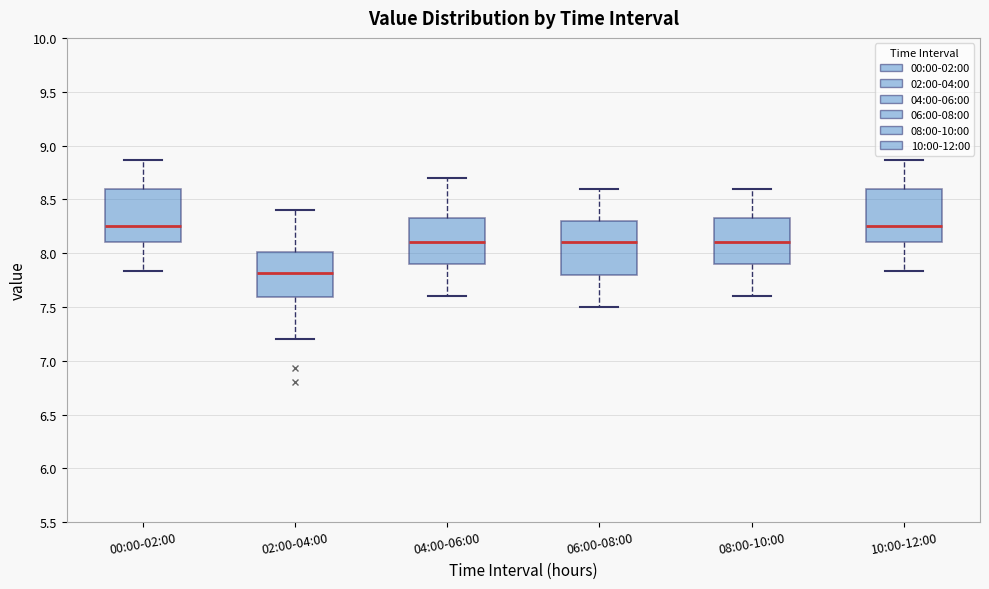

Reading left to right, read every box against the y-axis: the position of its median line, the range the box covers, and the ends of its whiskers. The values are not printed on the chart, so give them approximately, as read against the axis.

00:00-02:00: median 8.25, box 8.10 to 8.60, whiskers 7.85 to 8.85
02:00-04:00: median 7.80, box 7.60 to 8.00, whiskers 7.20 to 8.40
04:00-06:00: median 8.10, box 7.90 to 8.35, whiskers 7.60 to 8.70
06:00-08:00: median 8.10, box 7.80 to 8.30, whiskers 7.50 to 8.60
08:00-10:00: median 8.10, box 7.90 to 8.35, whiskers 7.60 to 8.60
10:00-12:00: median 8.25, box 8.10 to 8.60, whiskers 7.85 to 8.85